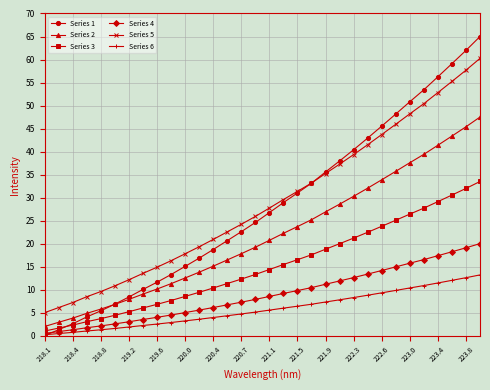

Which series has the largest range (max minus min)?

Series 1